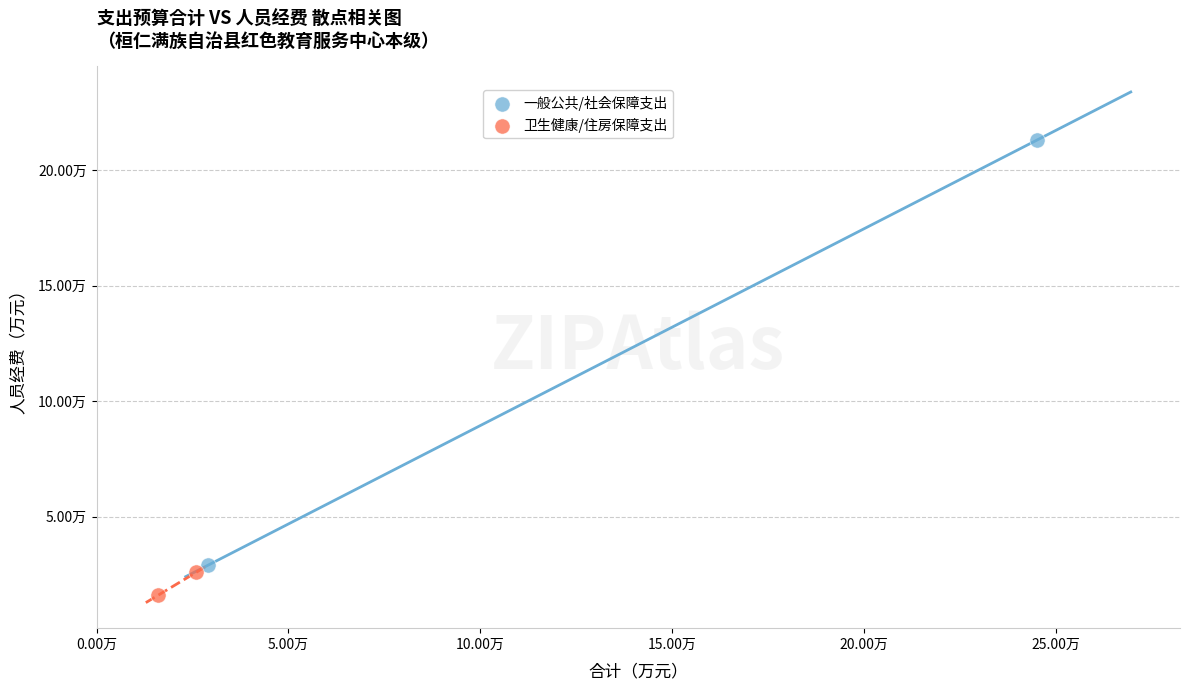

Which series has the widest spread of Y values?

一般公共/社会保障支出